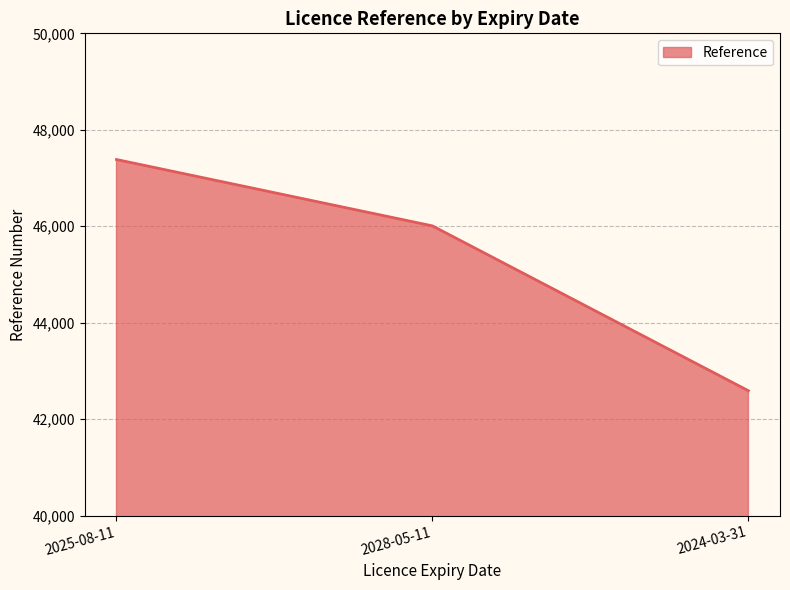

List the labels in order of value, smallest first.

2024-03-31, 2028-05-11, 2025-08-11